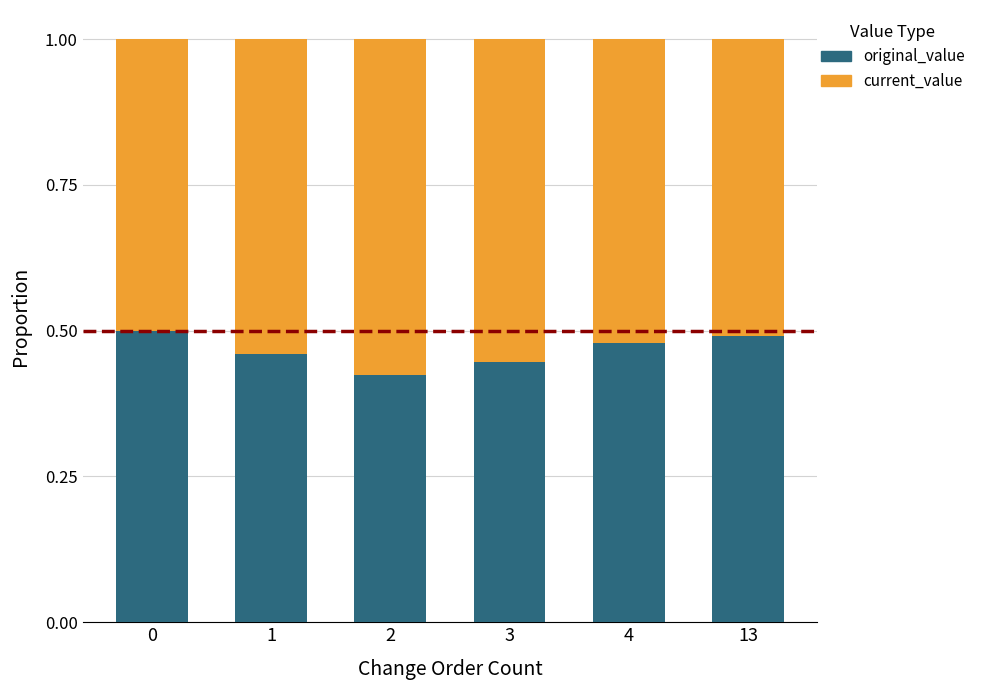

Count the original_value values in the range 0 to 1.

6